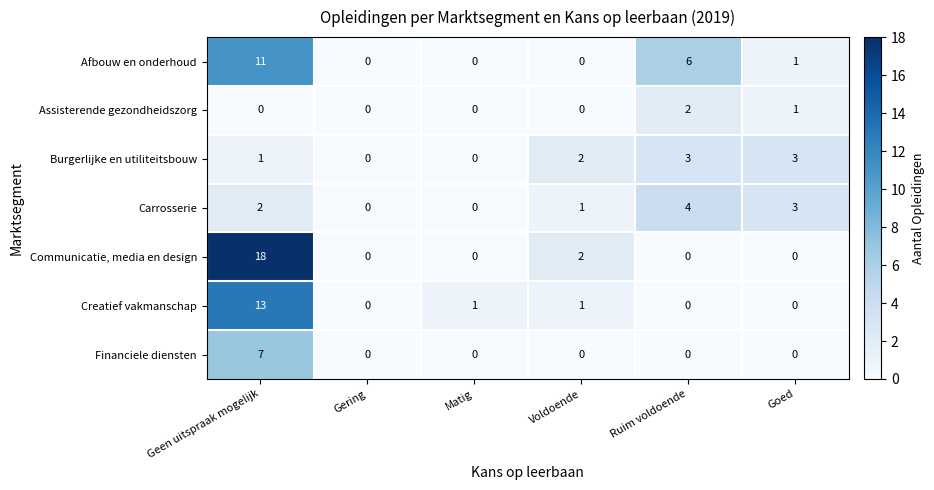

What is the maximum value shown in the chart?

18